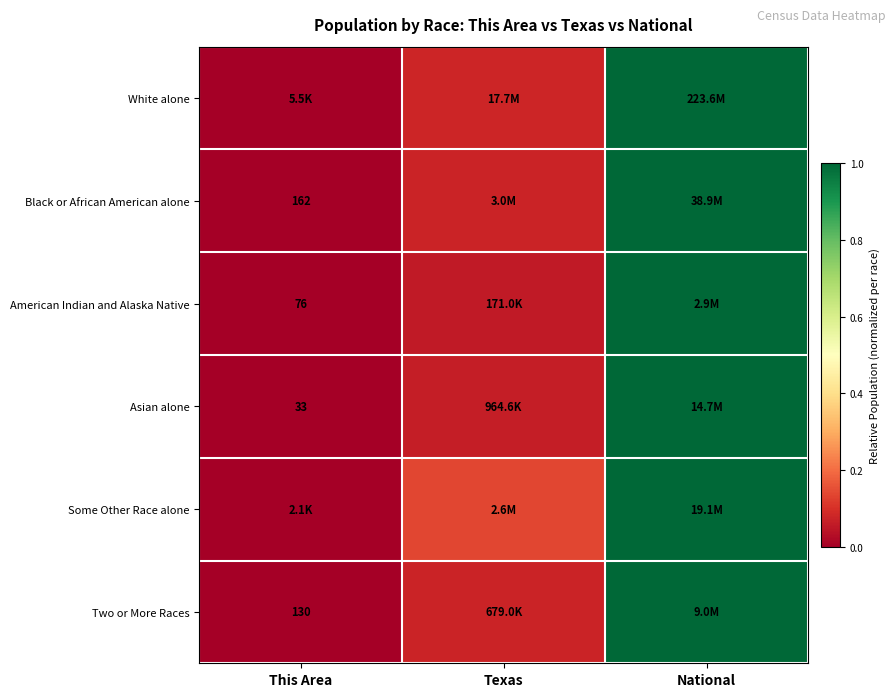

Between This Area and National, which is larger?

National